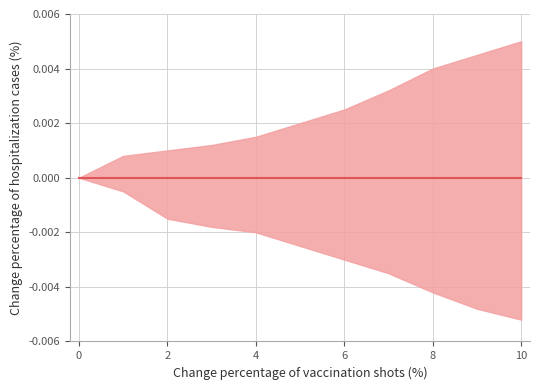

Which series has the largest range (max minus min)?

lower